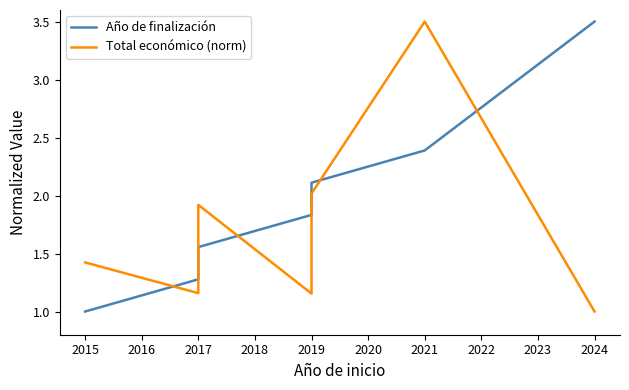

Which series changed the most between 2017 and 2024?

Año de finalización